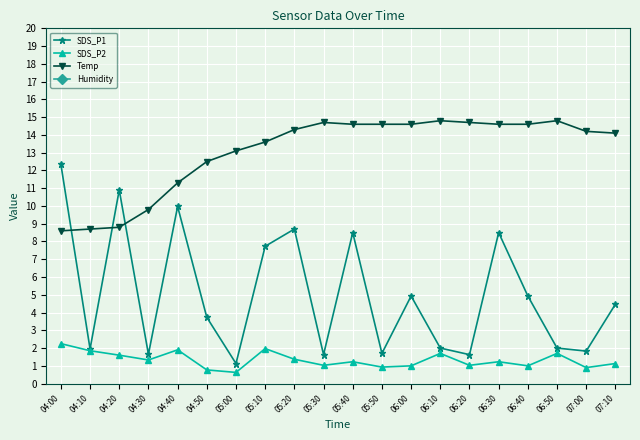

At which label does Temp first exceed 14?

05:20